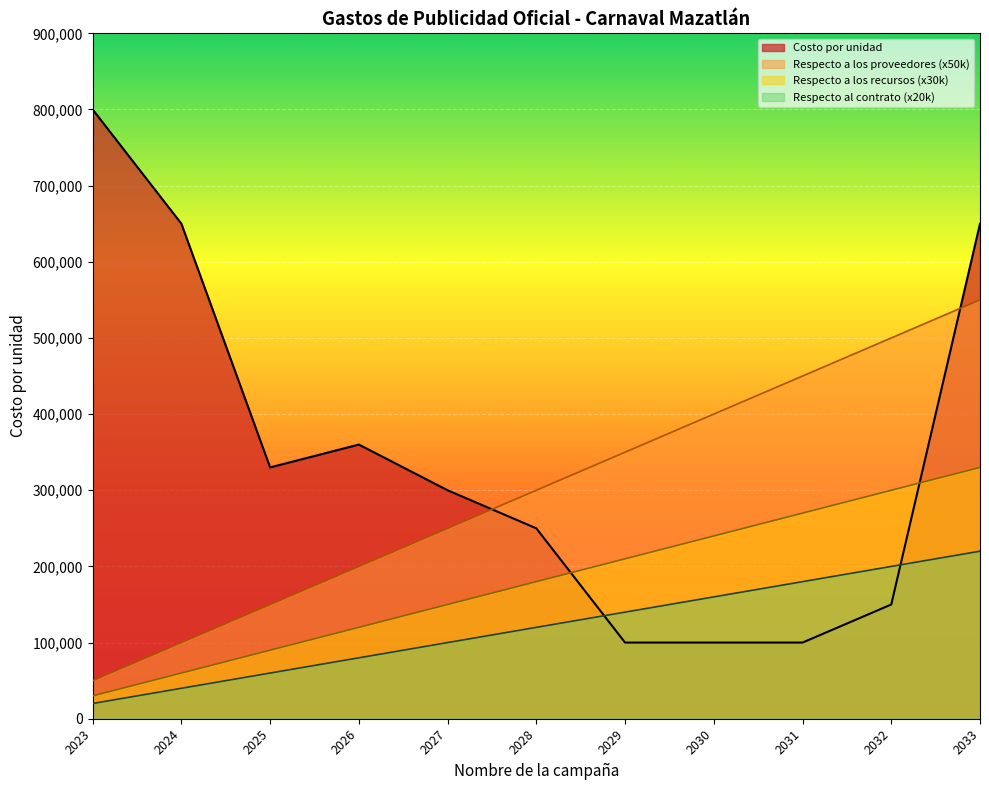

Is the value of Respecto al contrato (x20k) at 2025 greater than the value of Respecto a los proveedores (x50k) at 2029?

No